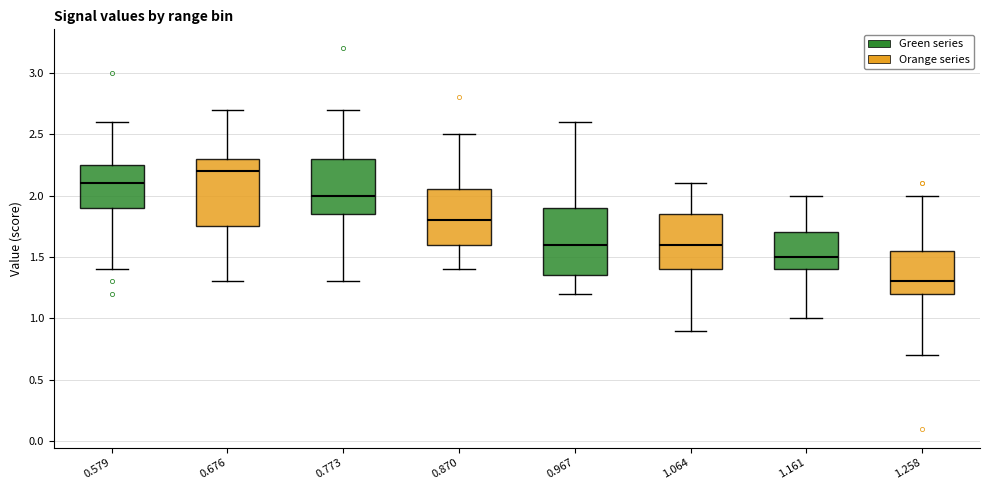

Which box has the highest median line?

0.676